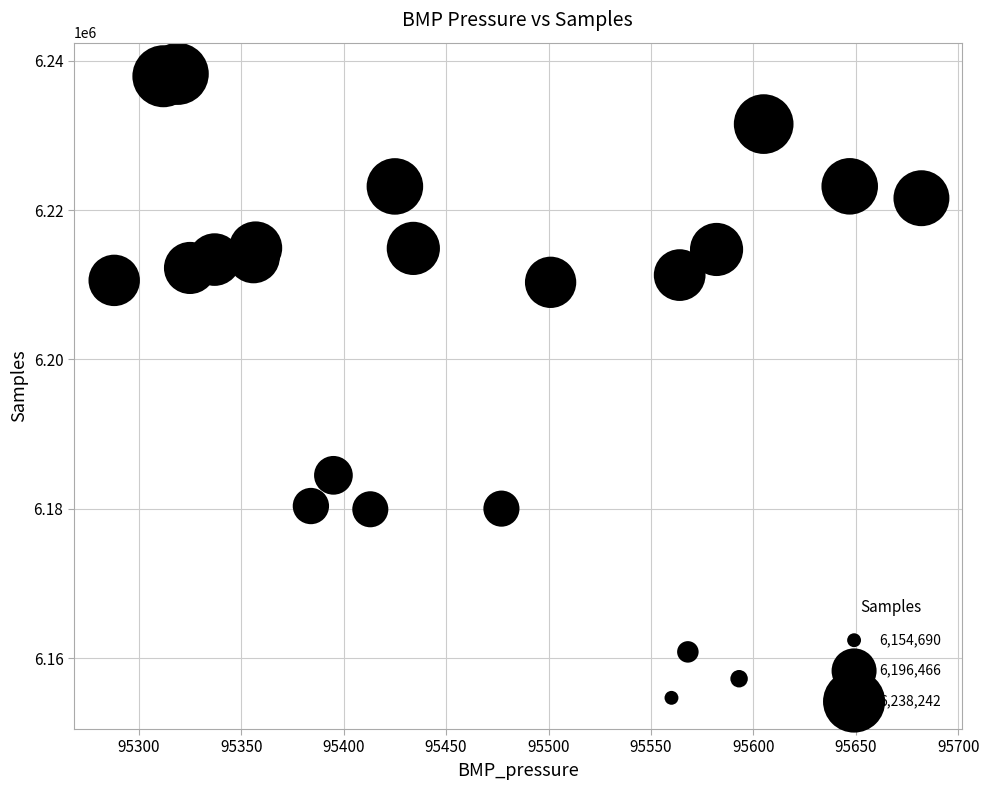

What is the range of X values (max minus min)?

394